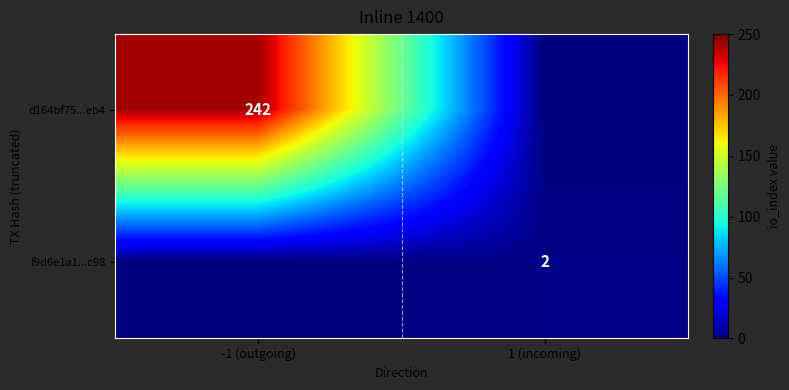

What is the spread (max minus min) of values at 1 (incoming)?

2